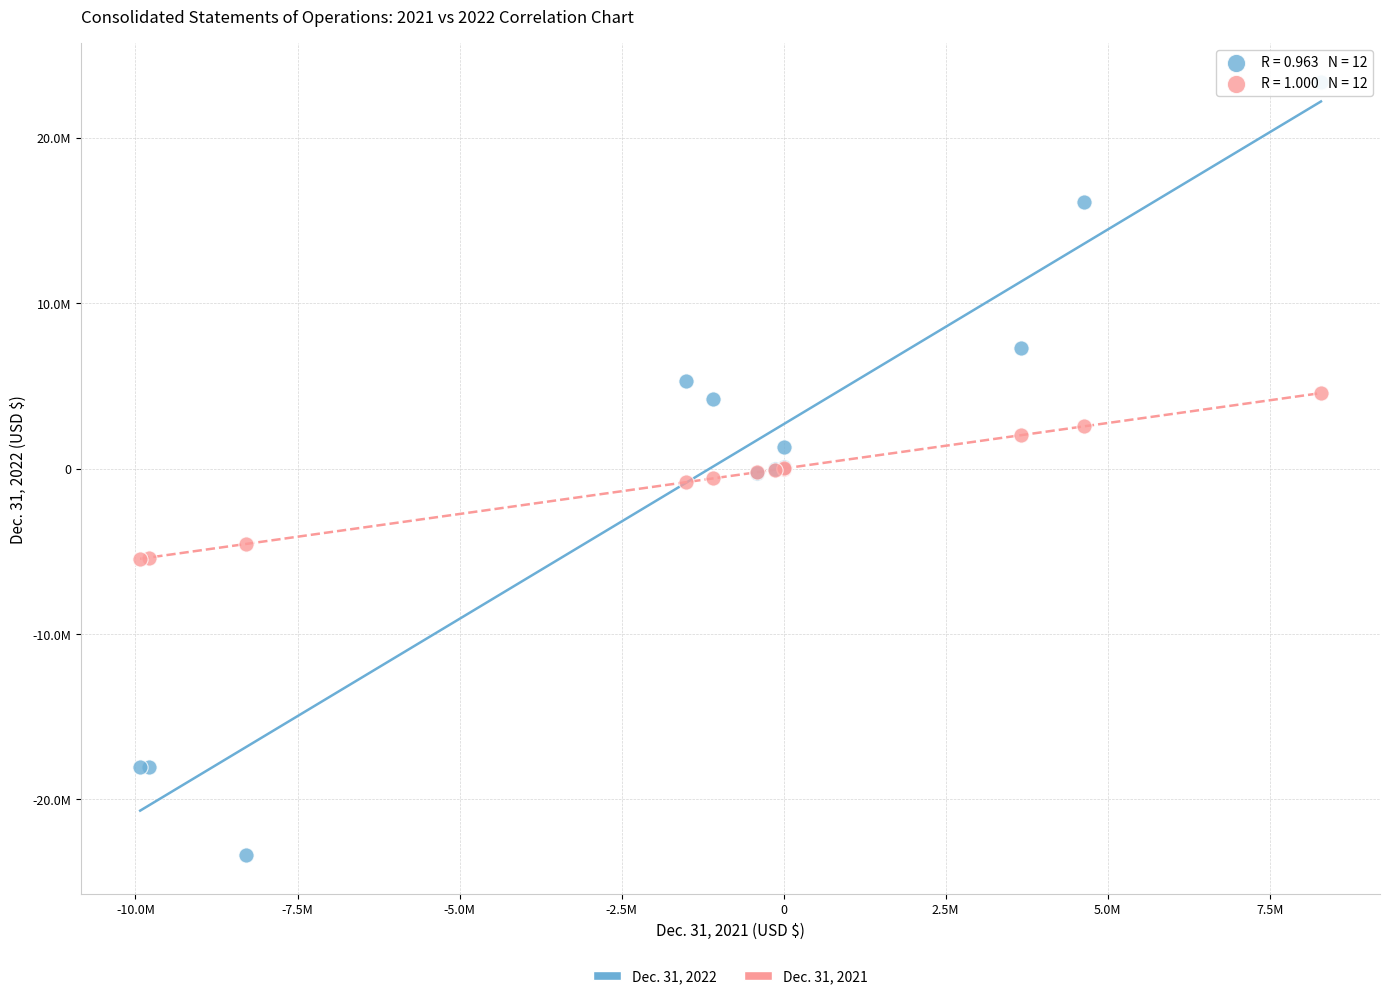

Which series has the largest Y range (max minus min)?

Dec. 31, 2022